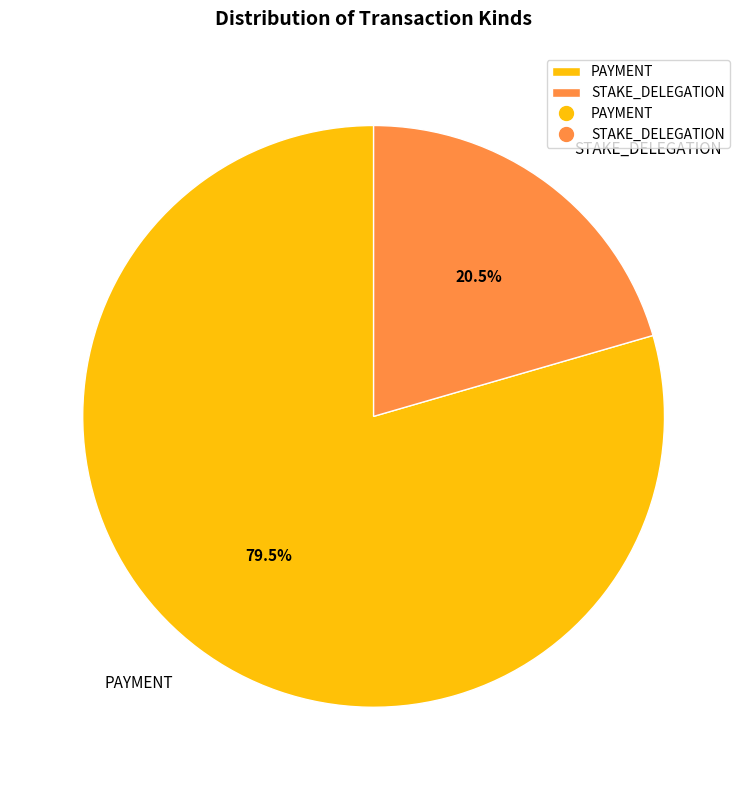

Approximately how many times larger is the value at STAKE_DELEGATION compared to PAYMENT?

0.3